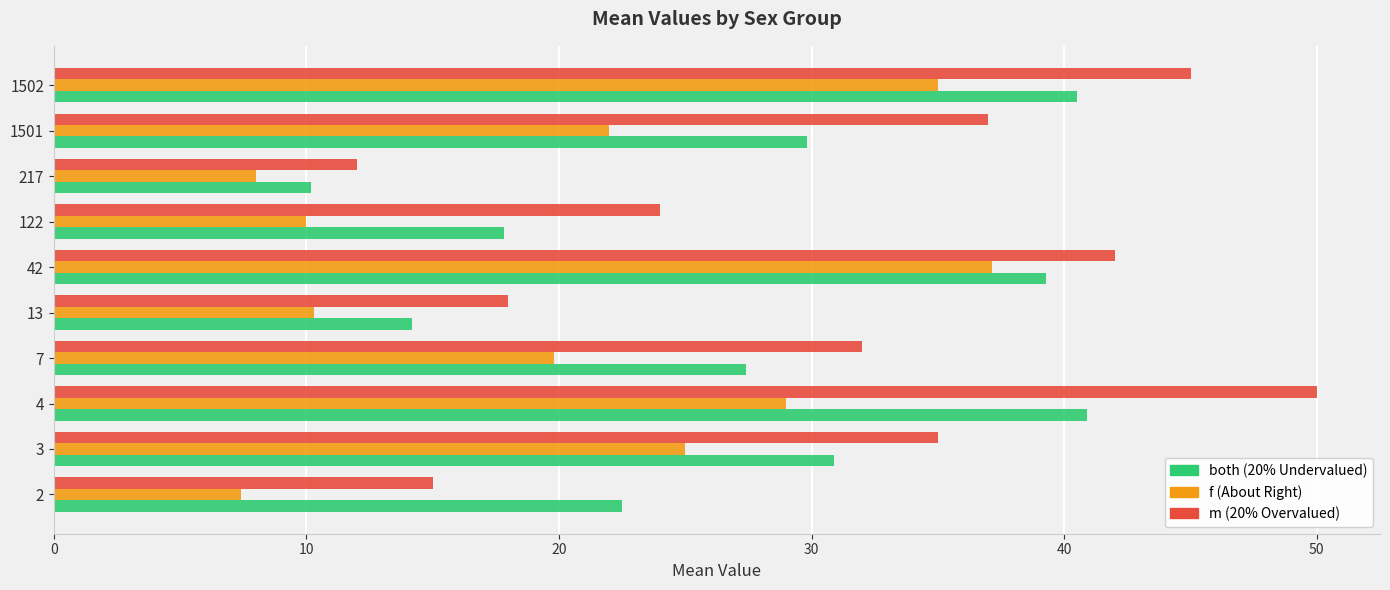

What is the difference between the highest and lowest values at 1501?

15.0